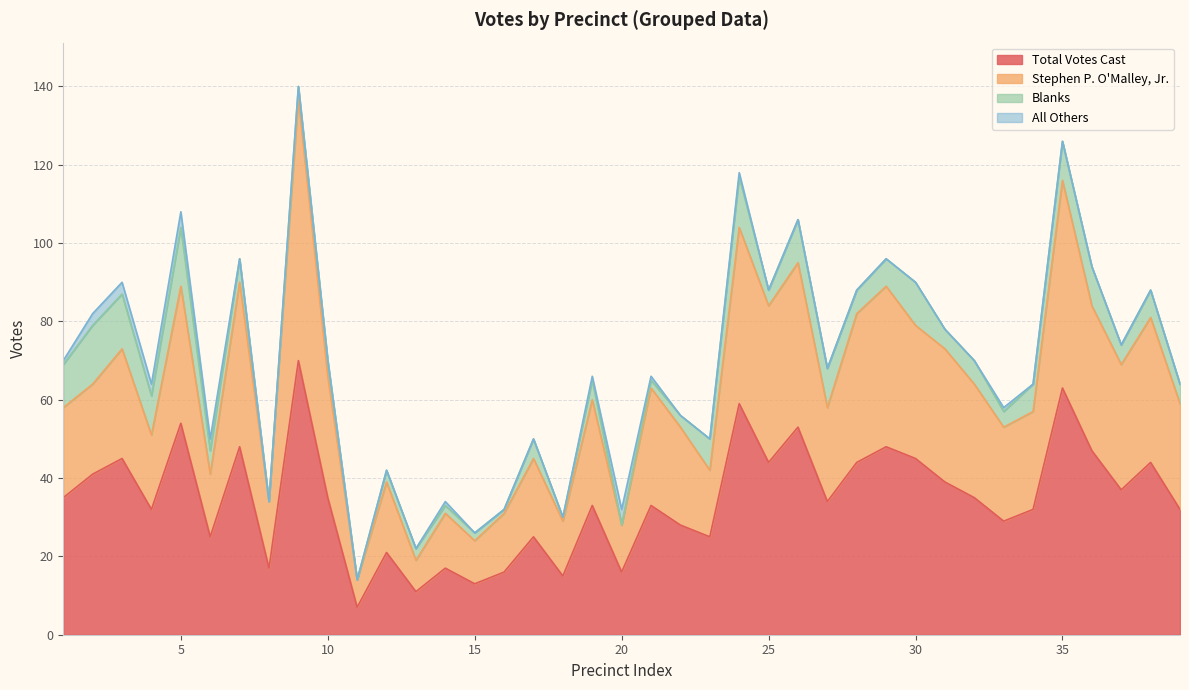

What is the highest value of the Total Votes Cast series?

70